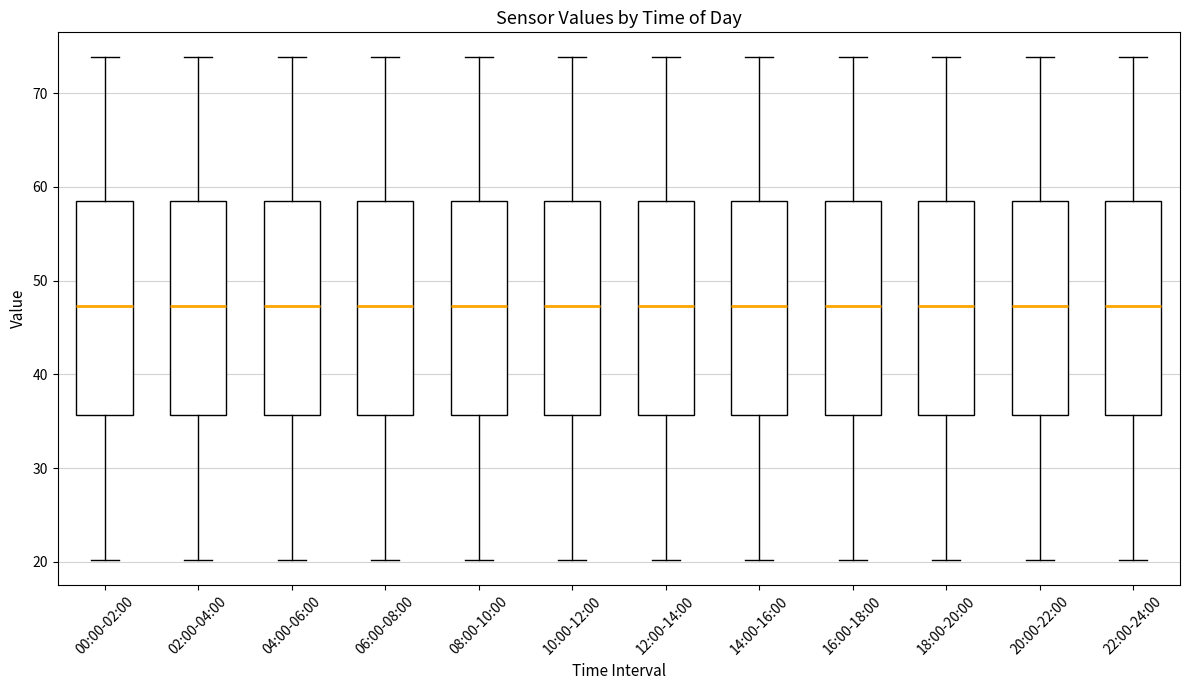

Reading left to right, read every box against the y-axis: the position of its median line, the range the box covers, and the ends of its whiskers. The values are not printed on the chart, so give them approximately, as read against the axis.

00:00-02:00: median 47, box 36 to 58, whiskers 20 to 74
02:00-04:00: median 47, box 36 to 58, whiskers 20 to 74
04:00-06:00: median 47, box 36 to 58, whiskers 20 to 74
06:00-08:00: median 47, box 36 to 58, whiskers 20 to 74
08:00-10:00: median 47, box 36 to 58, whiskers 20 to 74
10:00-12:00: median 47, box 36 to 58, whiskers 20 to 74
12:00-14:00: median 47, box 36 to 58, whiskers 20 to 74
14:00-16:00: median 47, box 36 to 58, whiskers 20 to 74
16:00-18:00: median 47, box 36 to 58, whiskers 20 to 74
18:00-20:00: median 47, box 36 to 58, whiskers 20 to 74
20:00-22:00: median 47, box 36 to 58, whiskers 20 to 74
22:00-24:00: median 47, box 36 to 58, whiskers 20 to 74